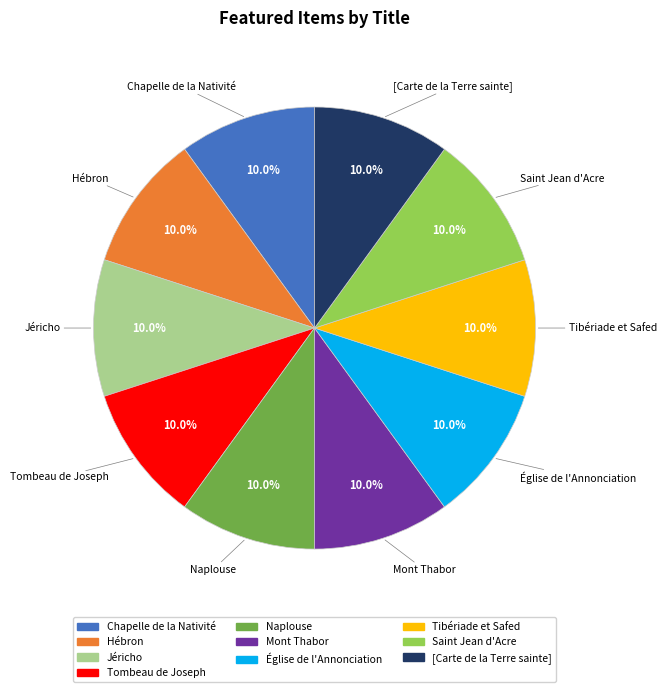

To the nearest percent, what is the difference between the largest and smallest slice percentages?

0%